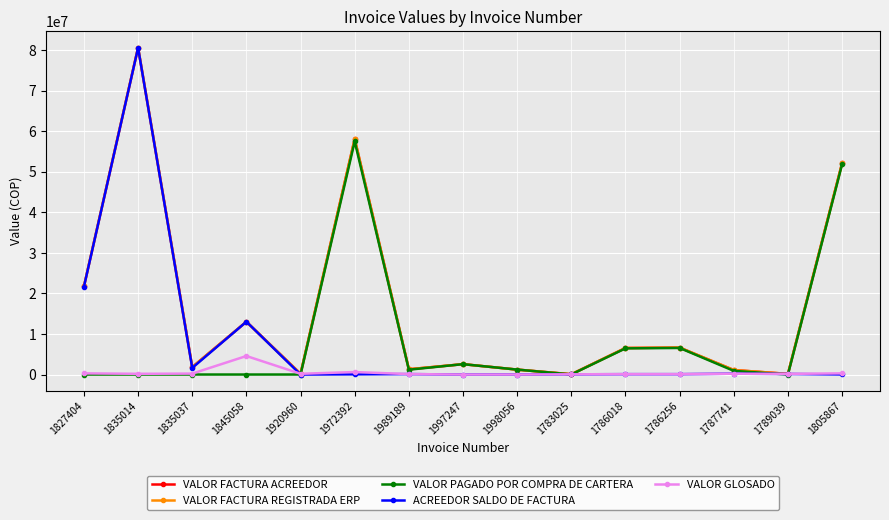

True or false: VALOR FACTURA REGISTRADA ERP has a value of 58111905 at 1972392.

True